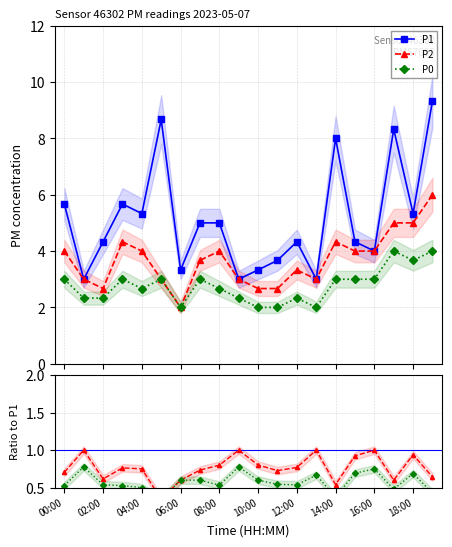

What is the spread (max minus min) of values at 11:00?

1.7